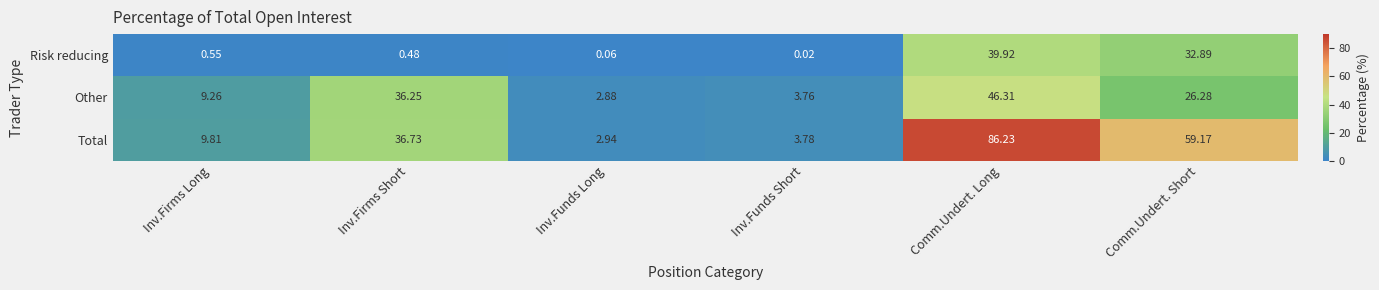

Which series changed the most between Inv.Firms Long and Comm.Undert. Short?

Total